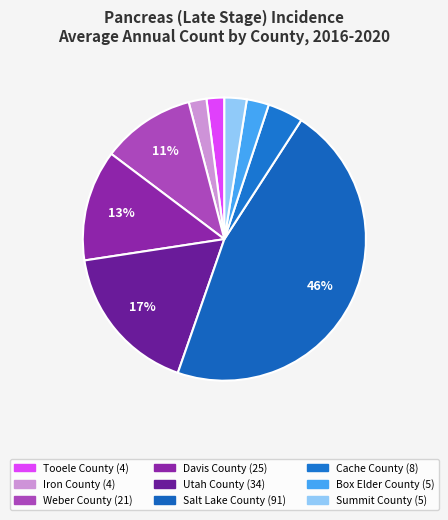

Rank the categories by value from highest to lowest.

Salt Lake County, Utah County, Davis County, Weber County, Cache County, Box Elder County, Summit County, Tooele County, Iron County